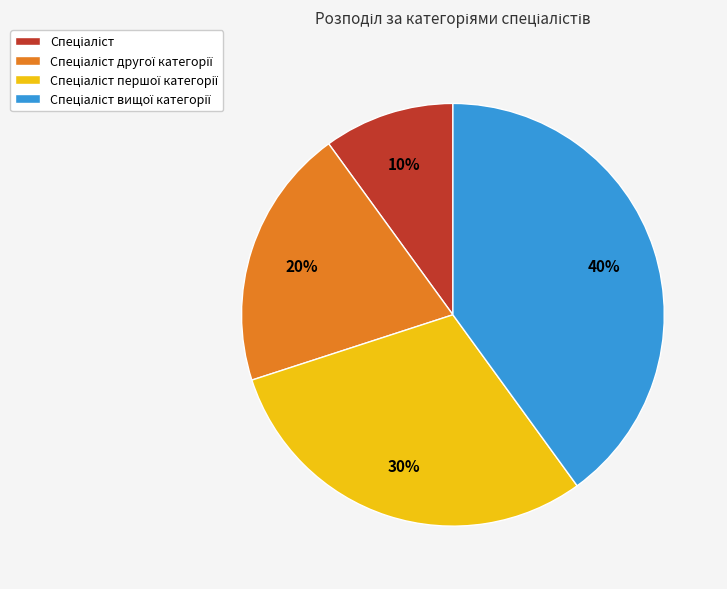

To the nearest percent, what is the difference between the largest and smallest slice percentages?

30%